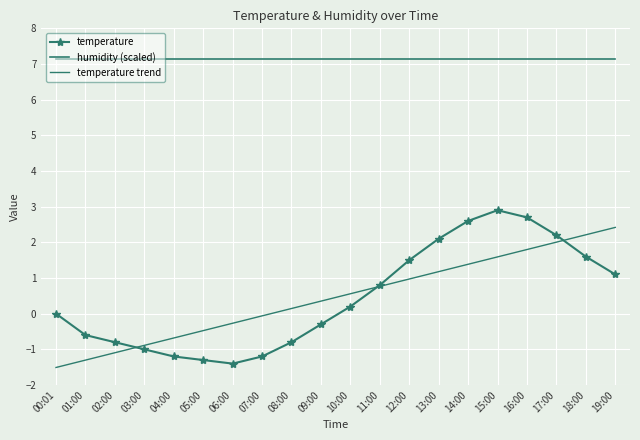

What is the average value of the temperature trend series?

0.5